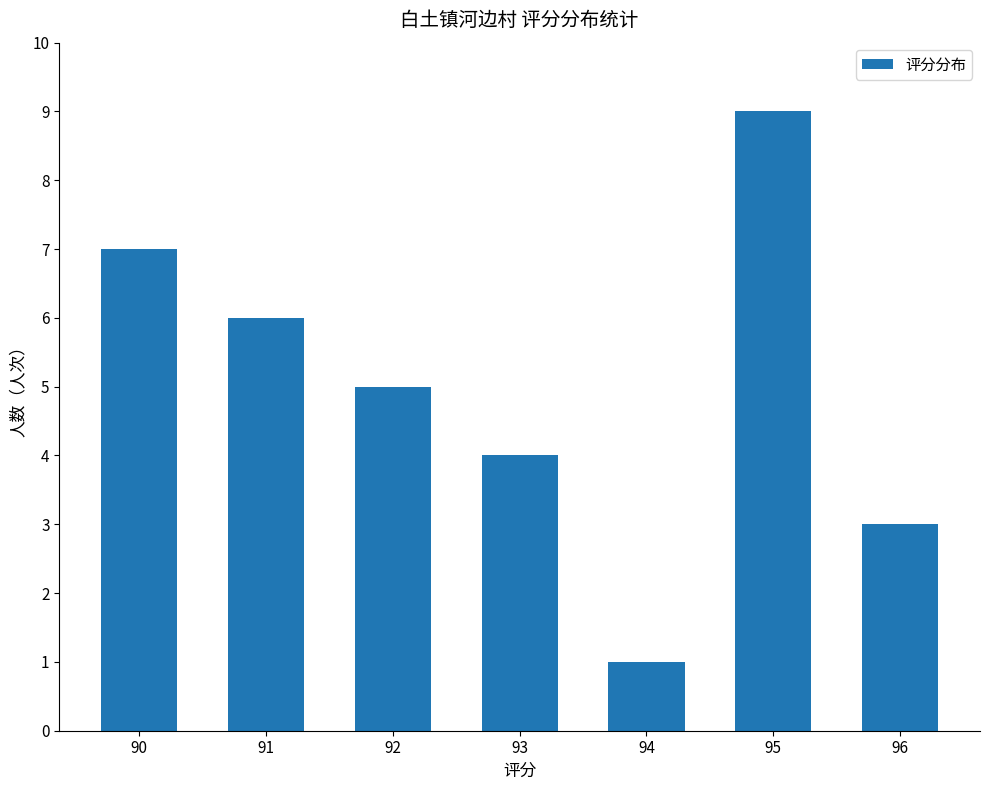

Between 96 and 93, which is larger?

93